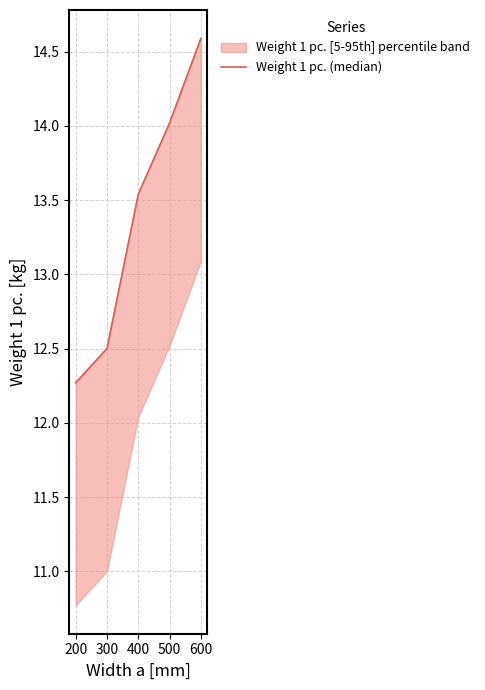

Does the chart display data point markers on the line(s)?

No